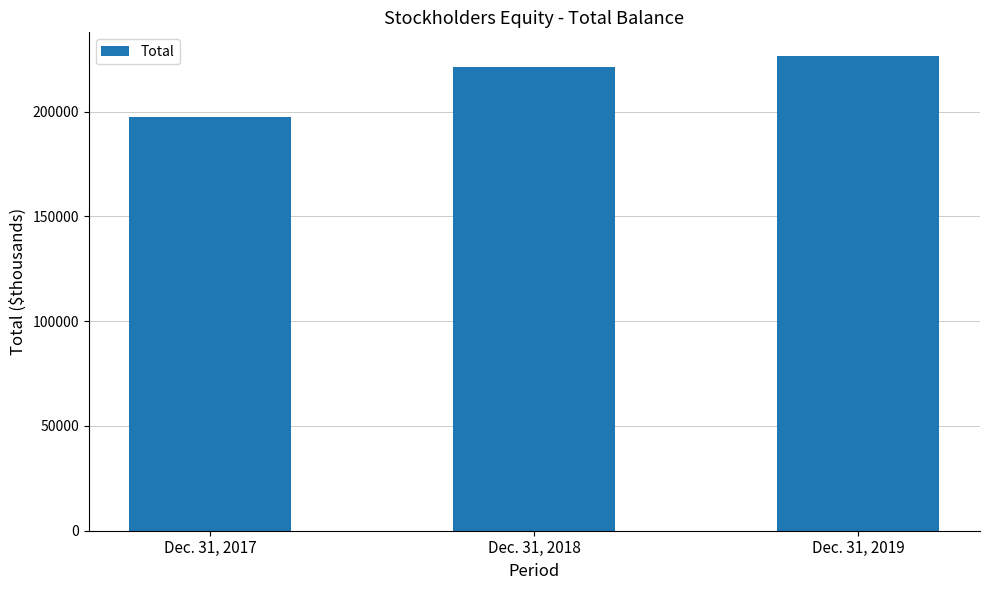

What is the greatest value displayed?

226569